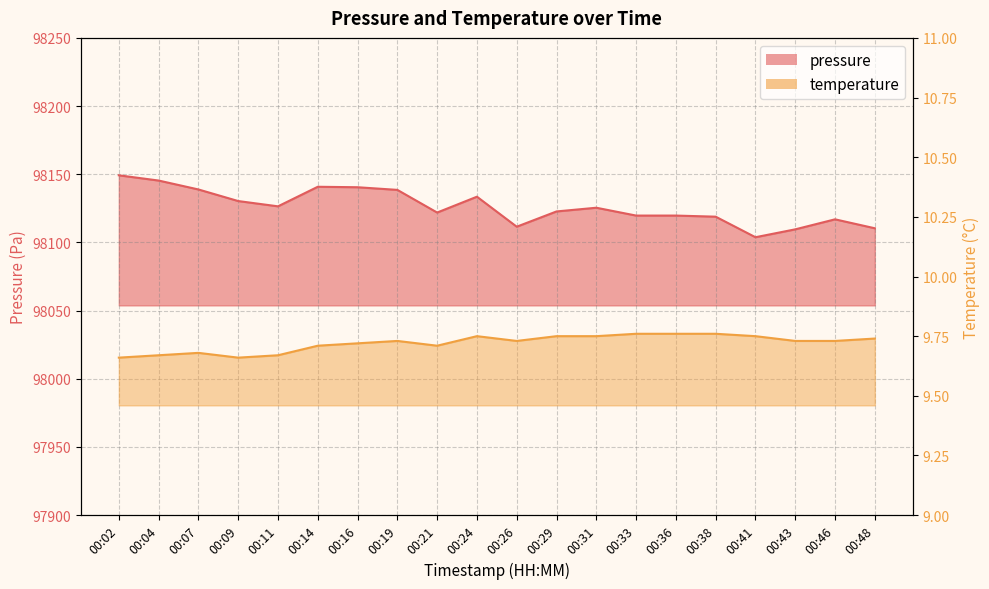

What is the difference between the pressure values at 00:46 and 00:14?

23.9